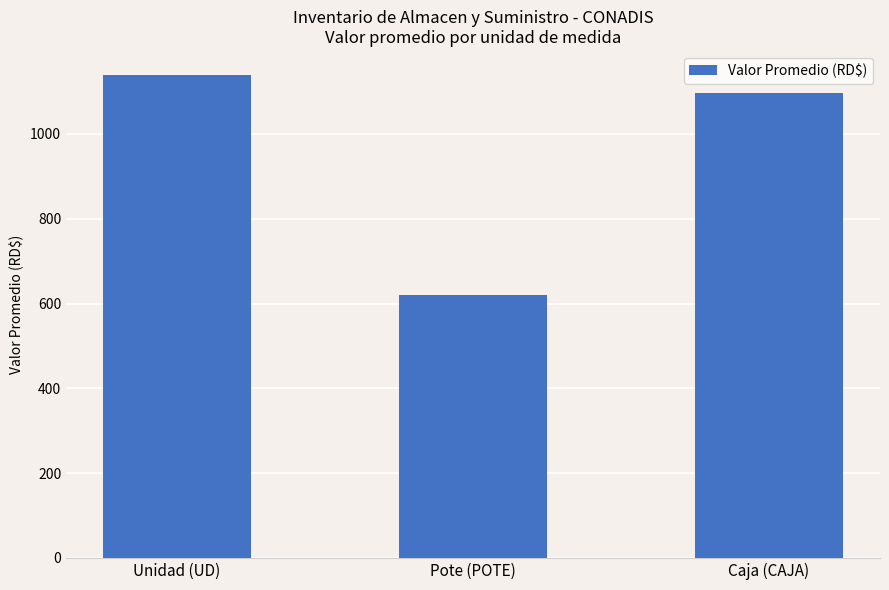

Between Pote (POTE) and Caja (CAJA), which is larger?

Caja (CAJA)